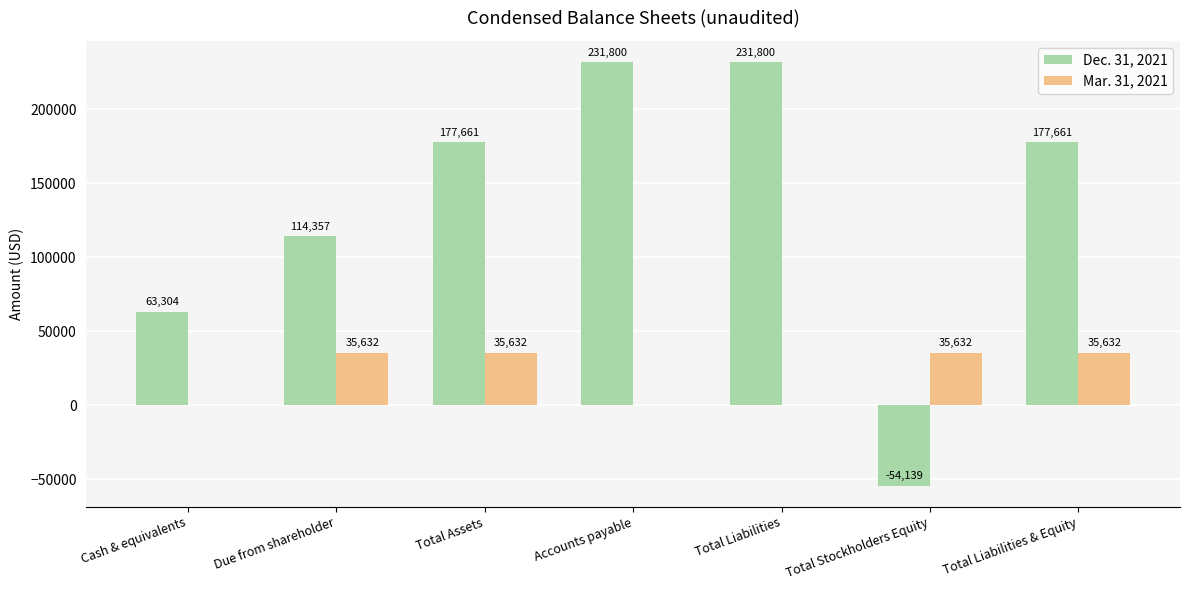

Are the bars grouped side by side (vs. stacked)?

Yes